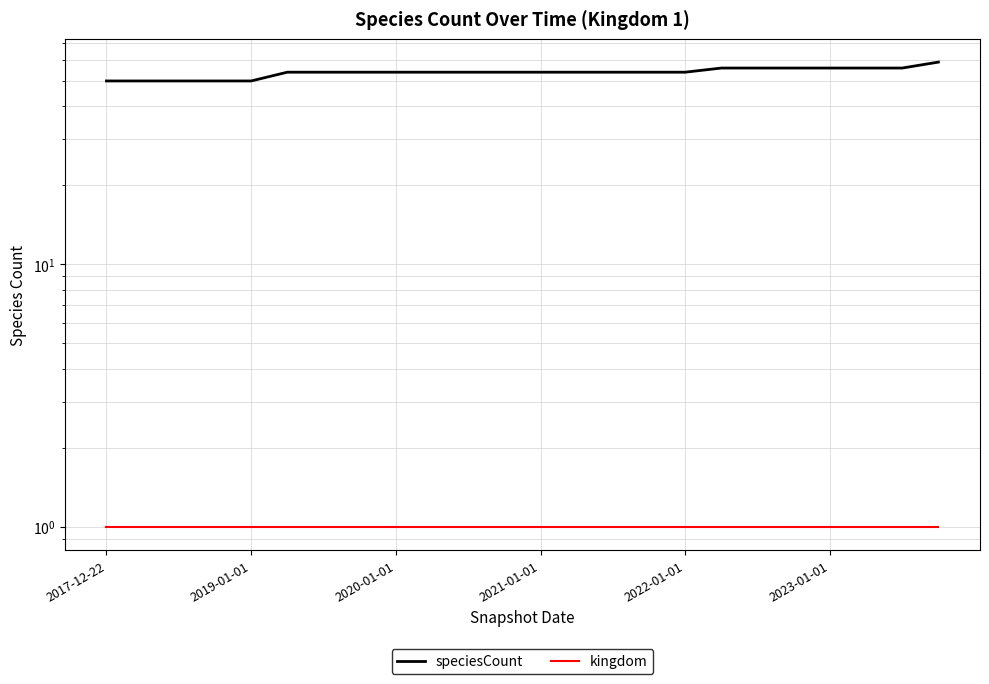

What is the average value of the kingdom series?

1